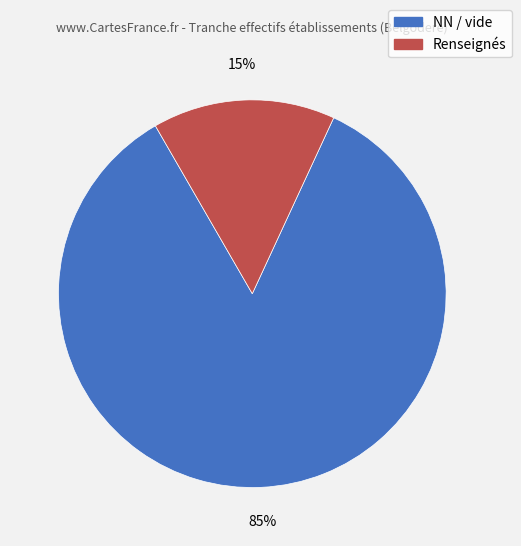

How many segments does this pie chart have?

2